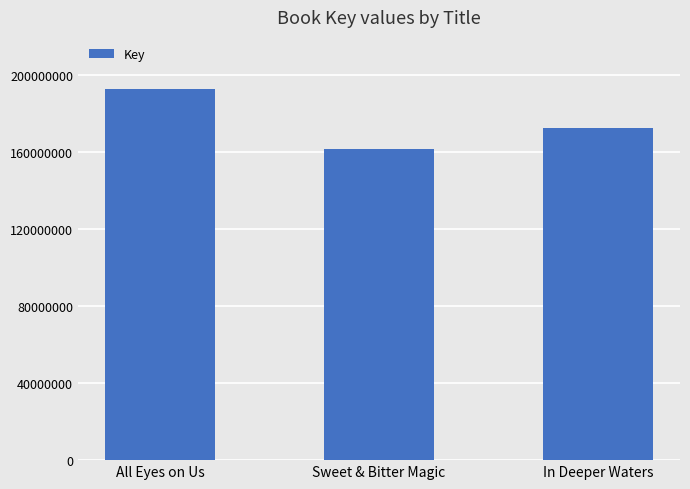

Between All Eyes on Us and In Deeper Waters, which is larger?

All Eyes on Us